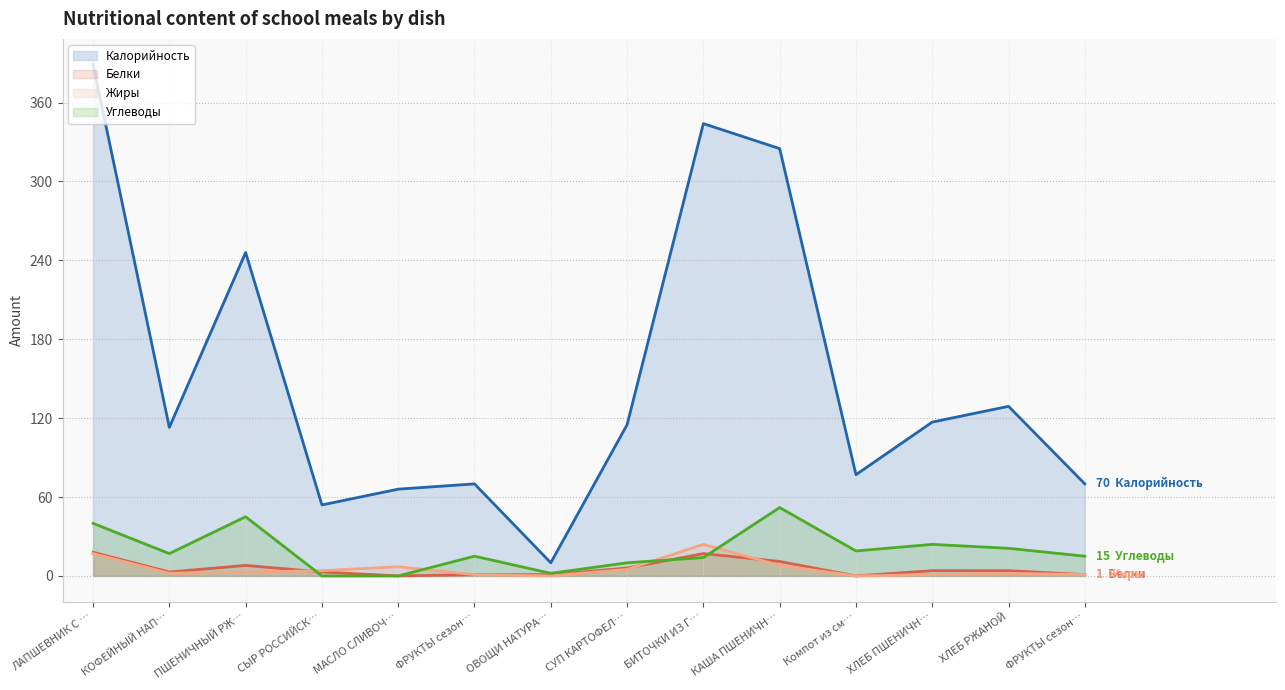

Does the chart display data point markers on the line(s)?

No